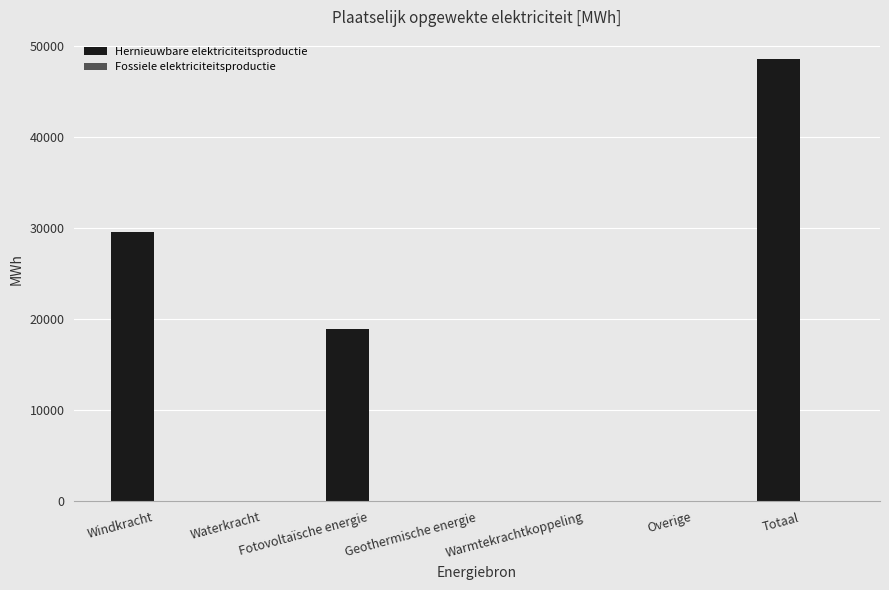

Which category has the highest value across all series?

Totaal